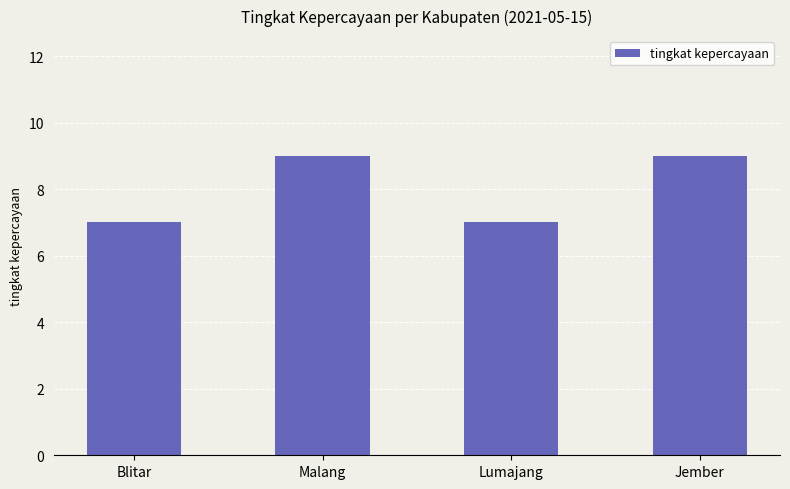

The chart shows a value of 11 at Blitar. True or false?

False